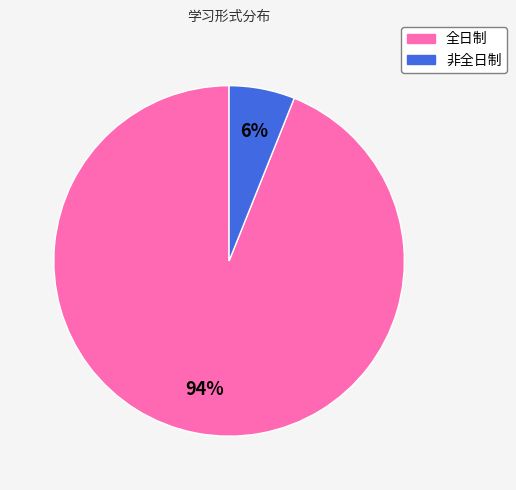

Which slice is the largest?

全日制